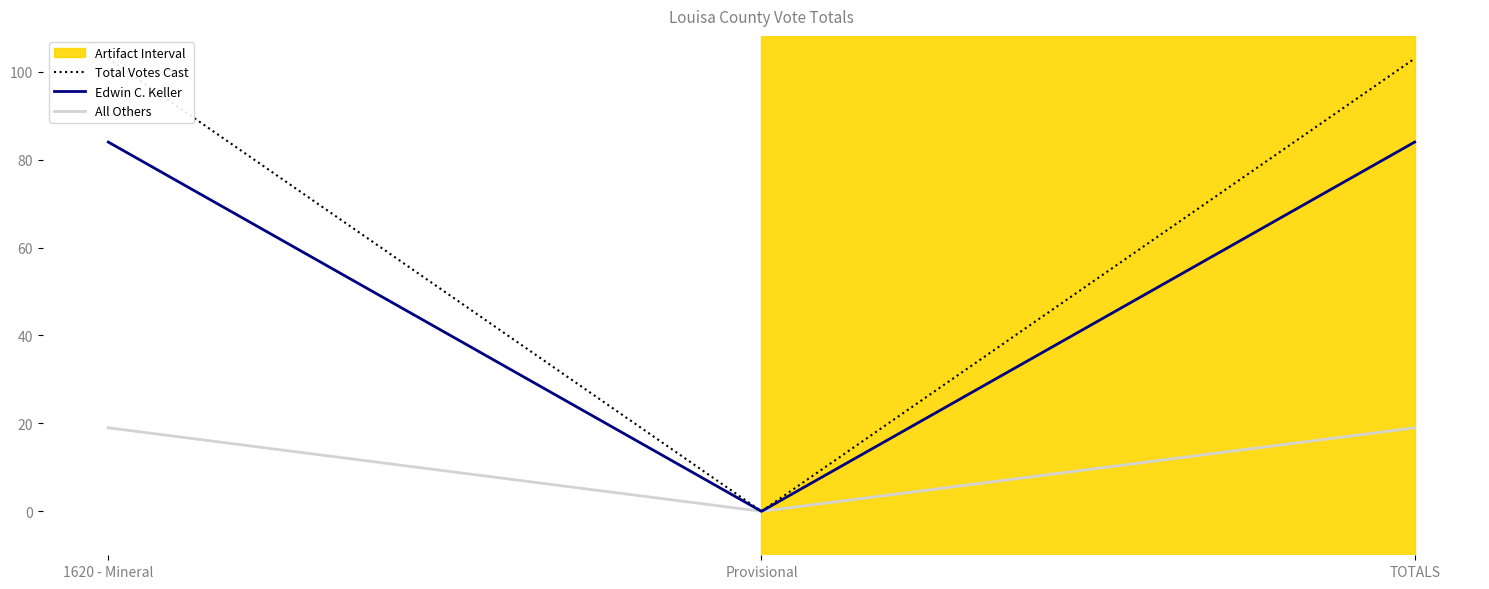

Reading left to right, extract all data points from this chart.

Total Votes Cast: 1620 - Mineral=103	Provisional=0	TOTALS=103
Edwin C. Keller: 1620 - Mineral=84	Provisional=0	TOTALS=84
All Others: 1620 - Mineral=19	Provisional=0	TOTALS=19